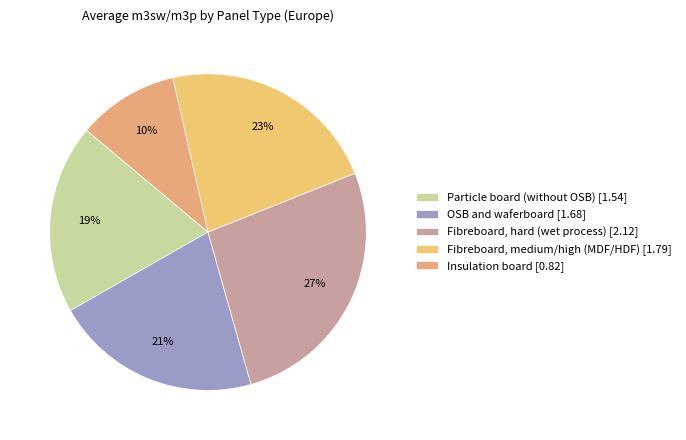

What is the smallest slice in the pie chart?

Insulation board